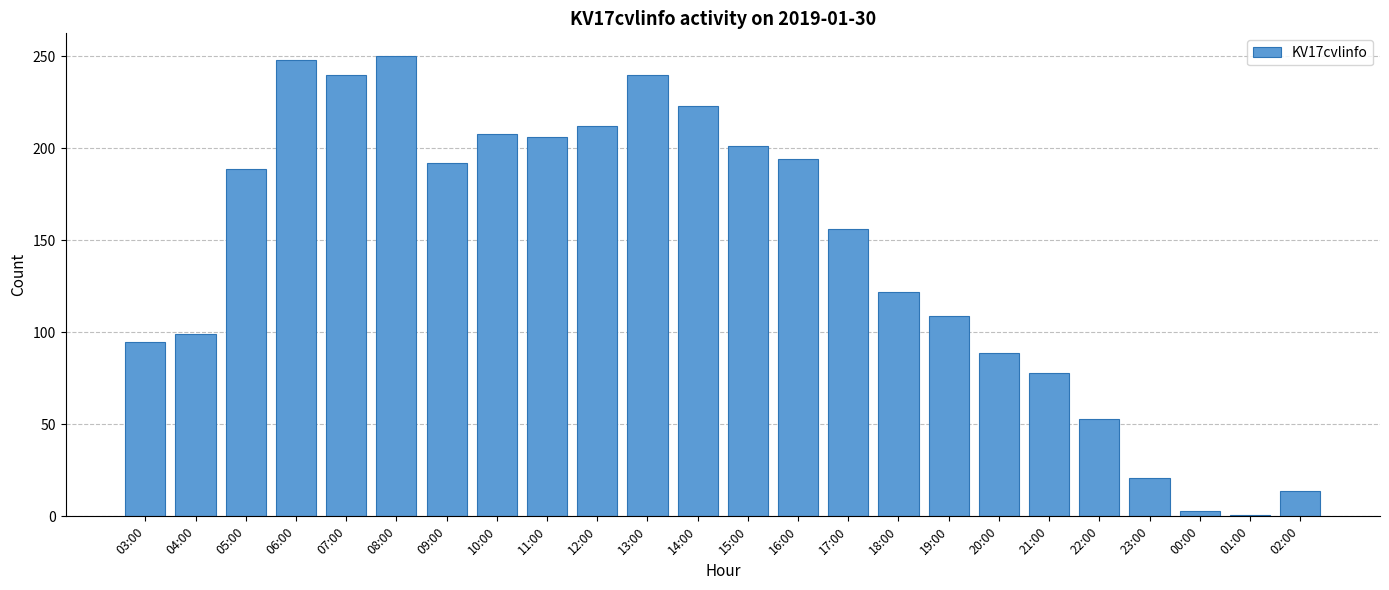

Which has a higher value, 14:00 or 15:00?

14:00